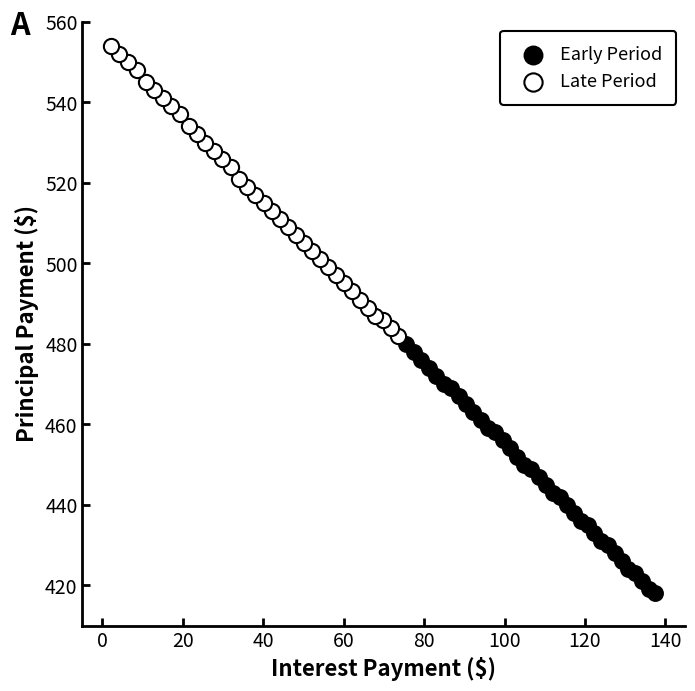

Which series has the widest spread of Y values?

Late Period